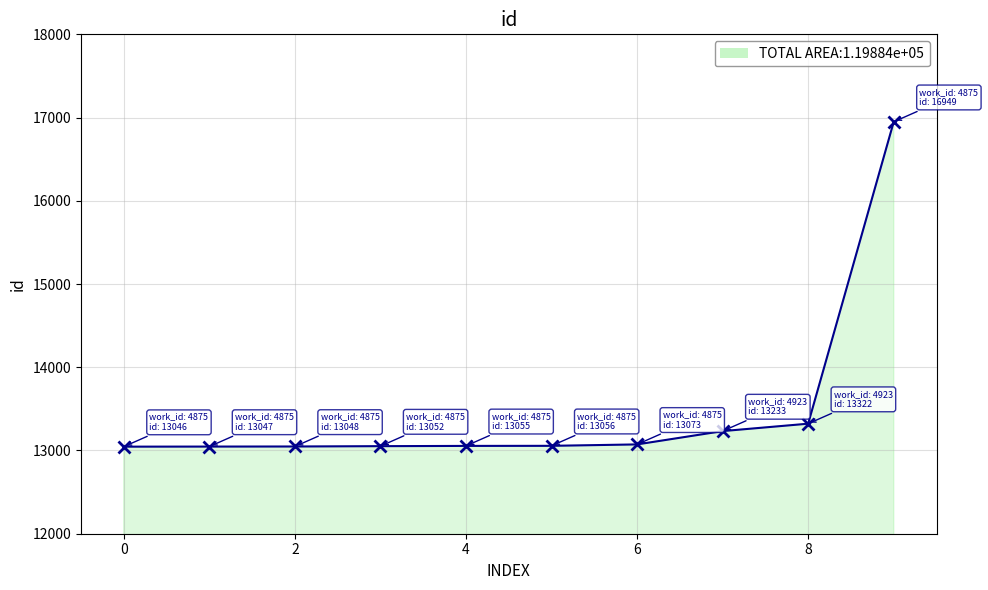

What is the average value?

13488